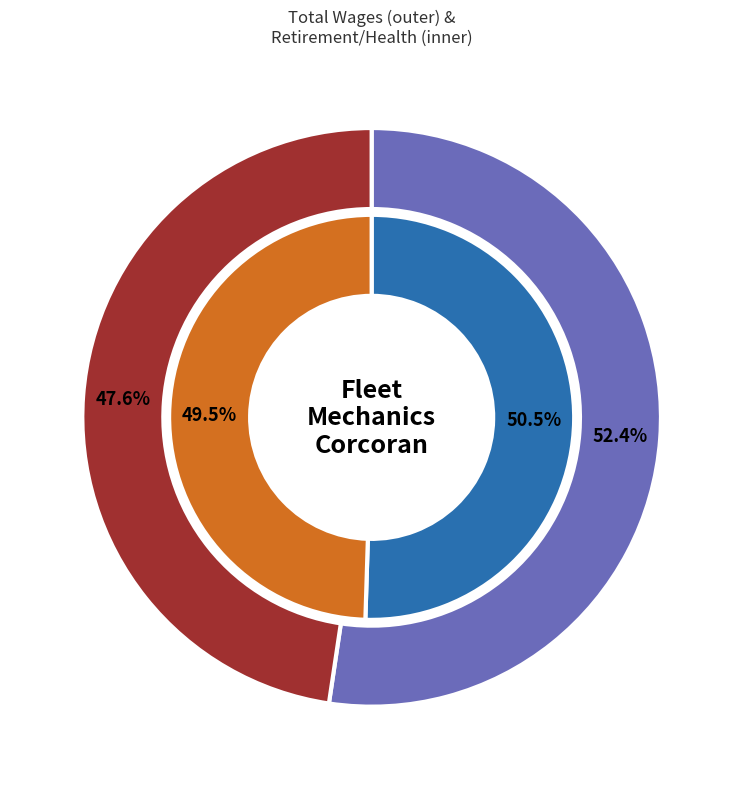

The Sr. Fleet Mechanic slice represents 48% of the pie. True or false?

True